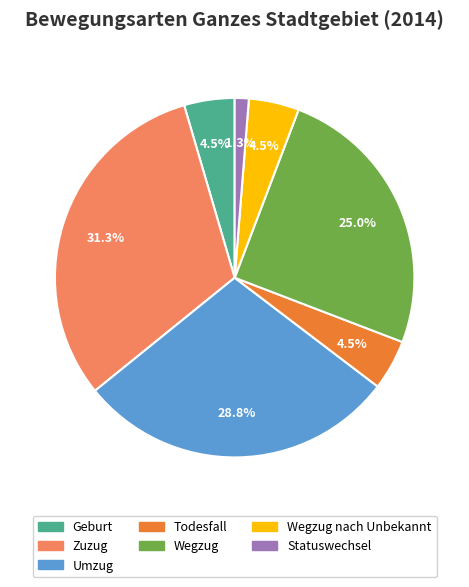

Is there any slice that represents more than half of the pie?

No